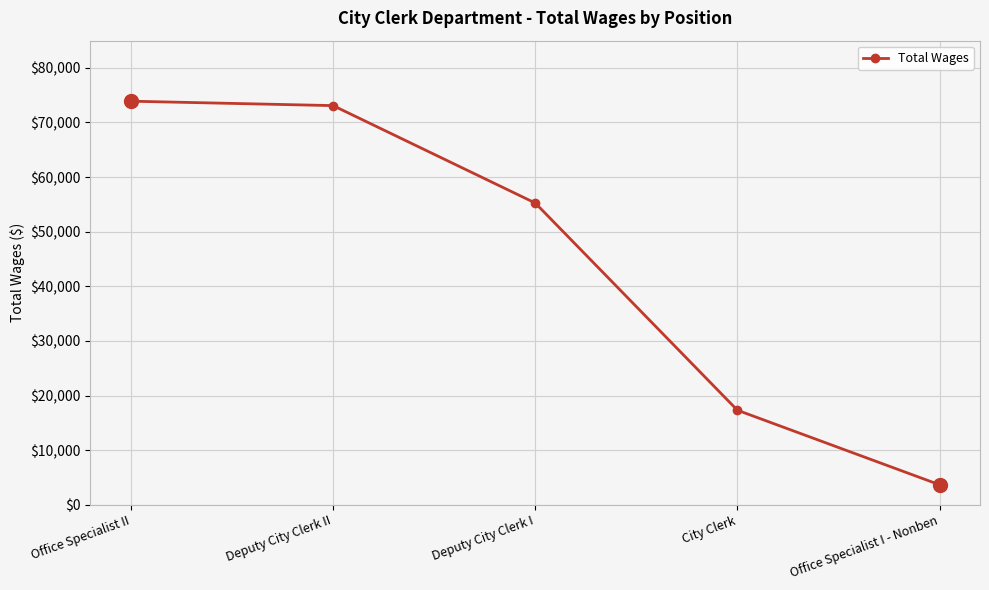

The chart shows a value of 95409 at Deputy City Clerk I. True or false?

False